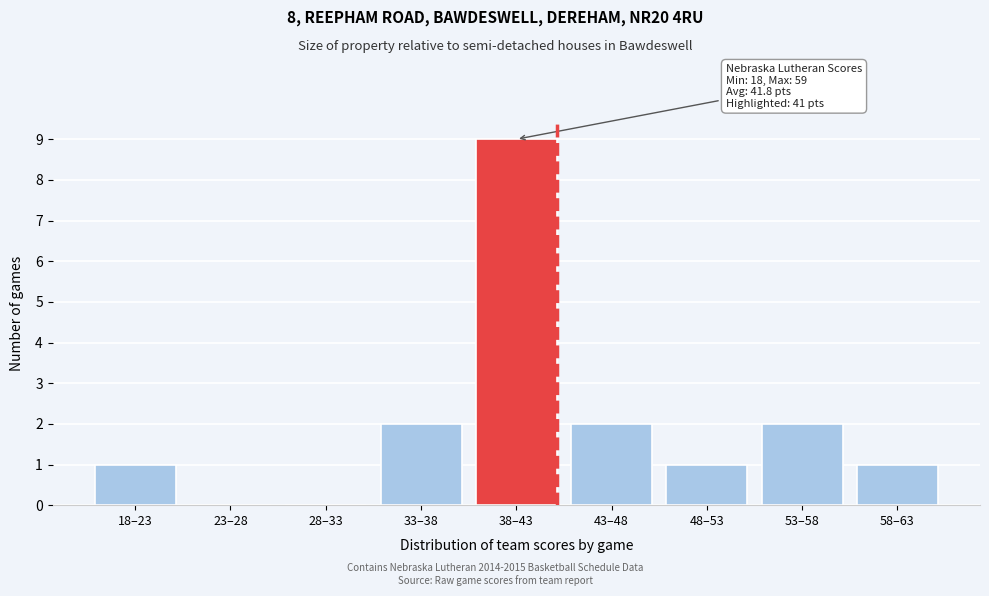

Reading right to left, list all the values displayed in this chart.

58–63=1	53–58=2	48–53=1	43–48=2	38–43=9	33–38=2	28–33=0	23–28=0	18–23=1